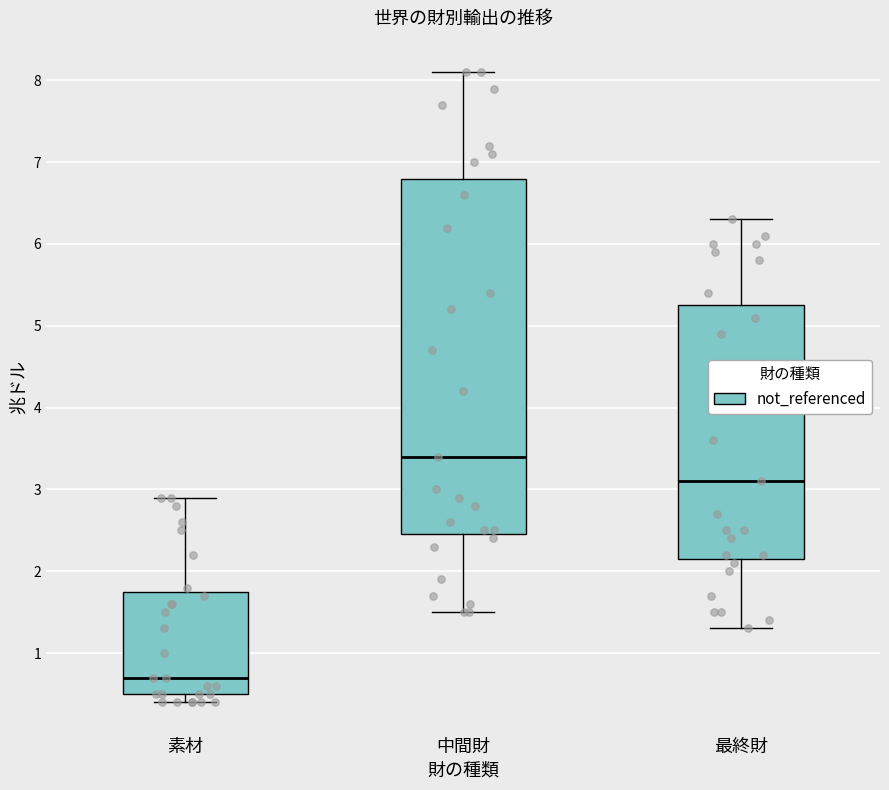

Which box has the lowest median line?

素材